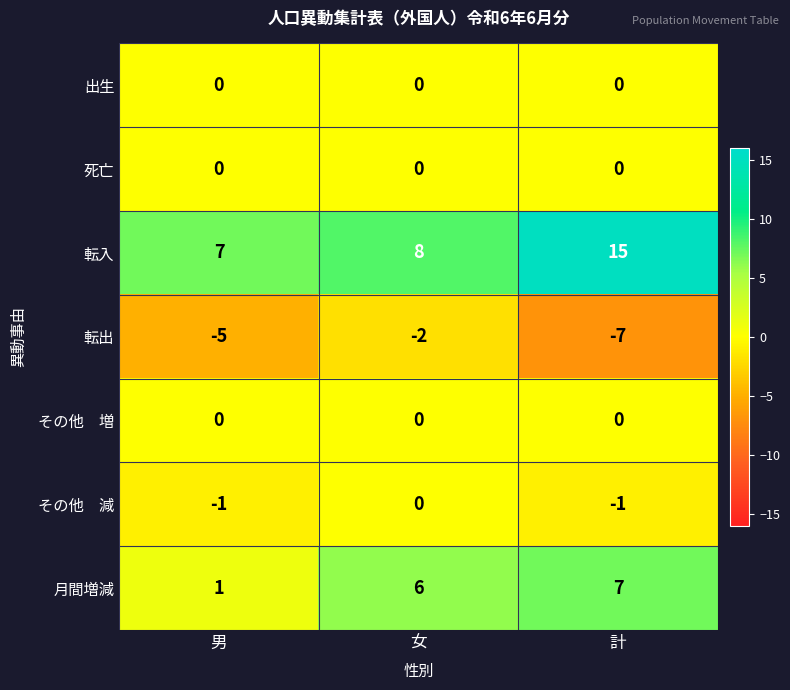

Is it true that 出生 equals 0 at 計?

True